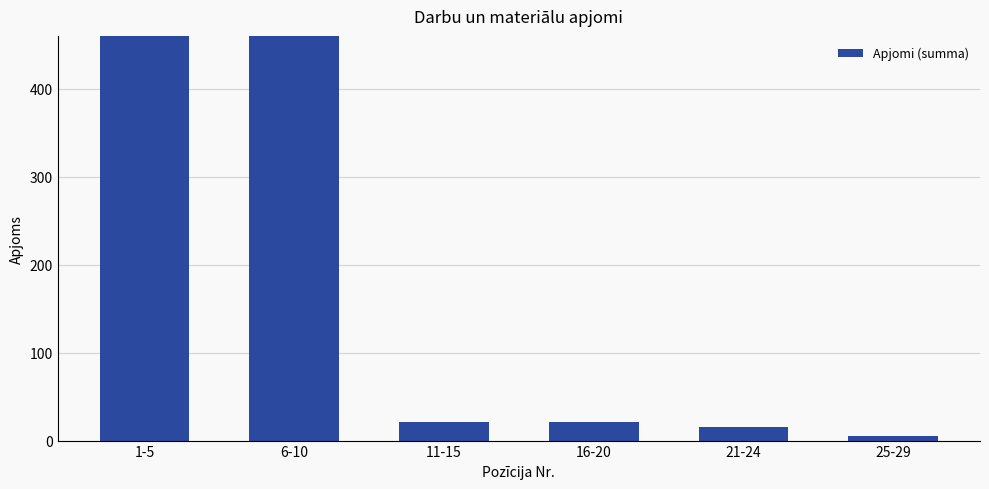

Count the number of values greater than 21.

3